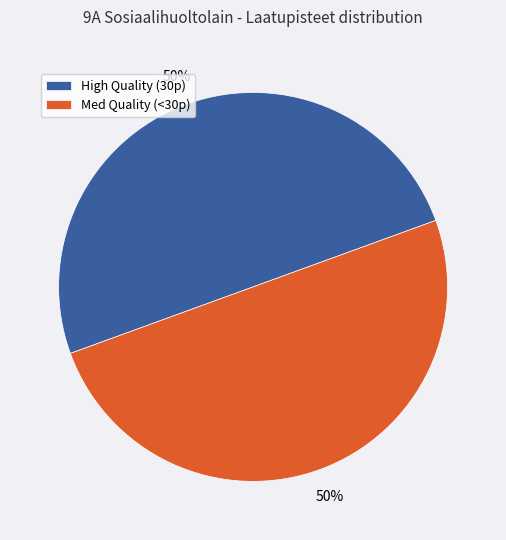

Is it true that Med Quality (<30p) is 62% of the pie?

False